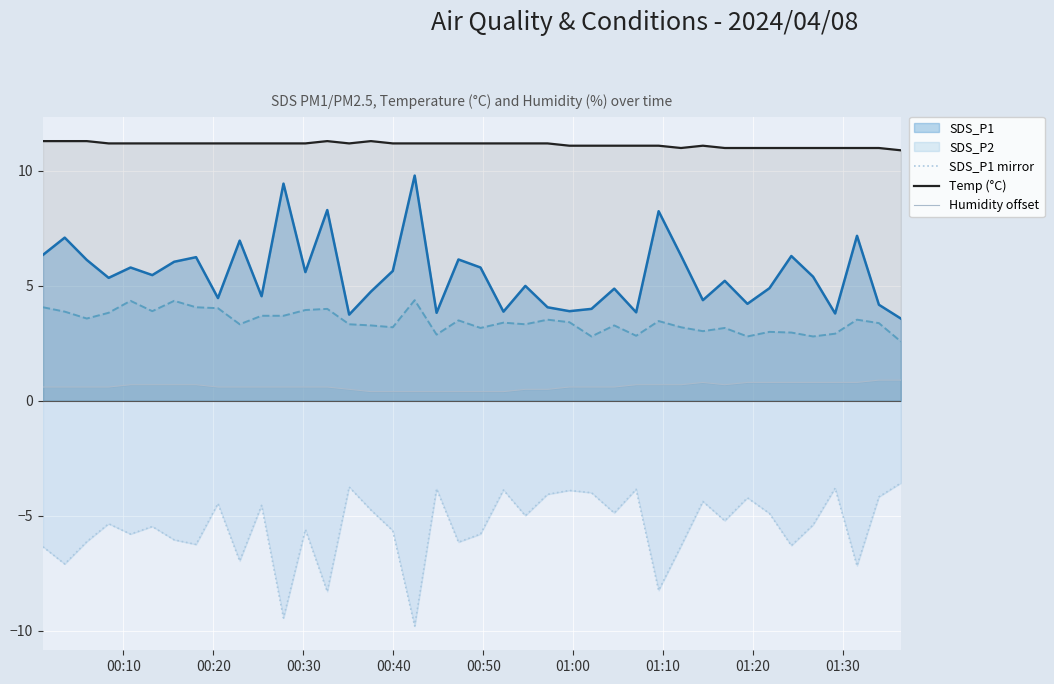

Which series has the largest total across all categories?

Temp (°C)